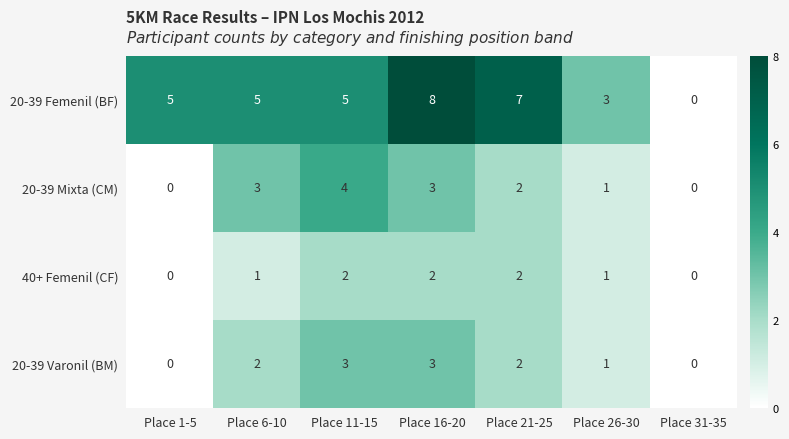

Rank the series by their maximum value, from highest to lowest.

20-39 Femenil (BF), 20-39 Mixta (CM), 20-39 Varonil (BM), 40+ Femenil (CF)